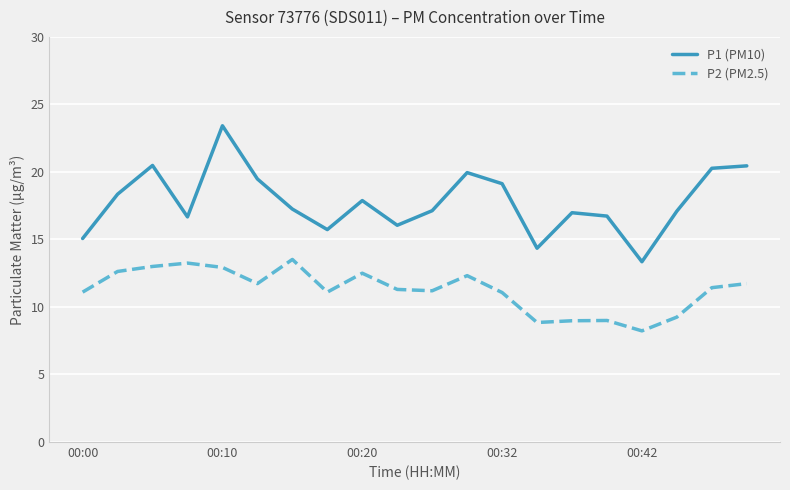

What is the maximum value for P1 (PM10)?

23.4